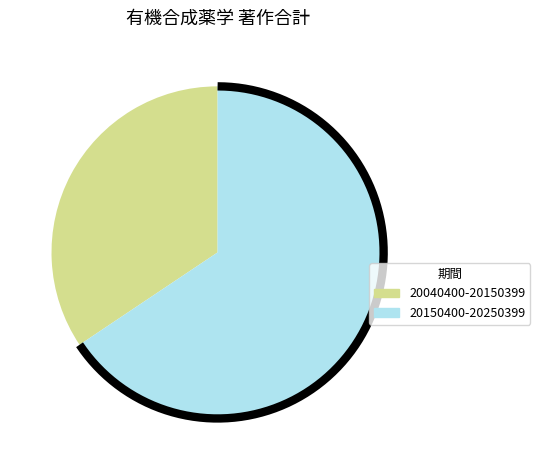

How many slices are in this pie chart?

2